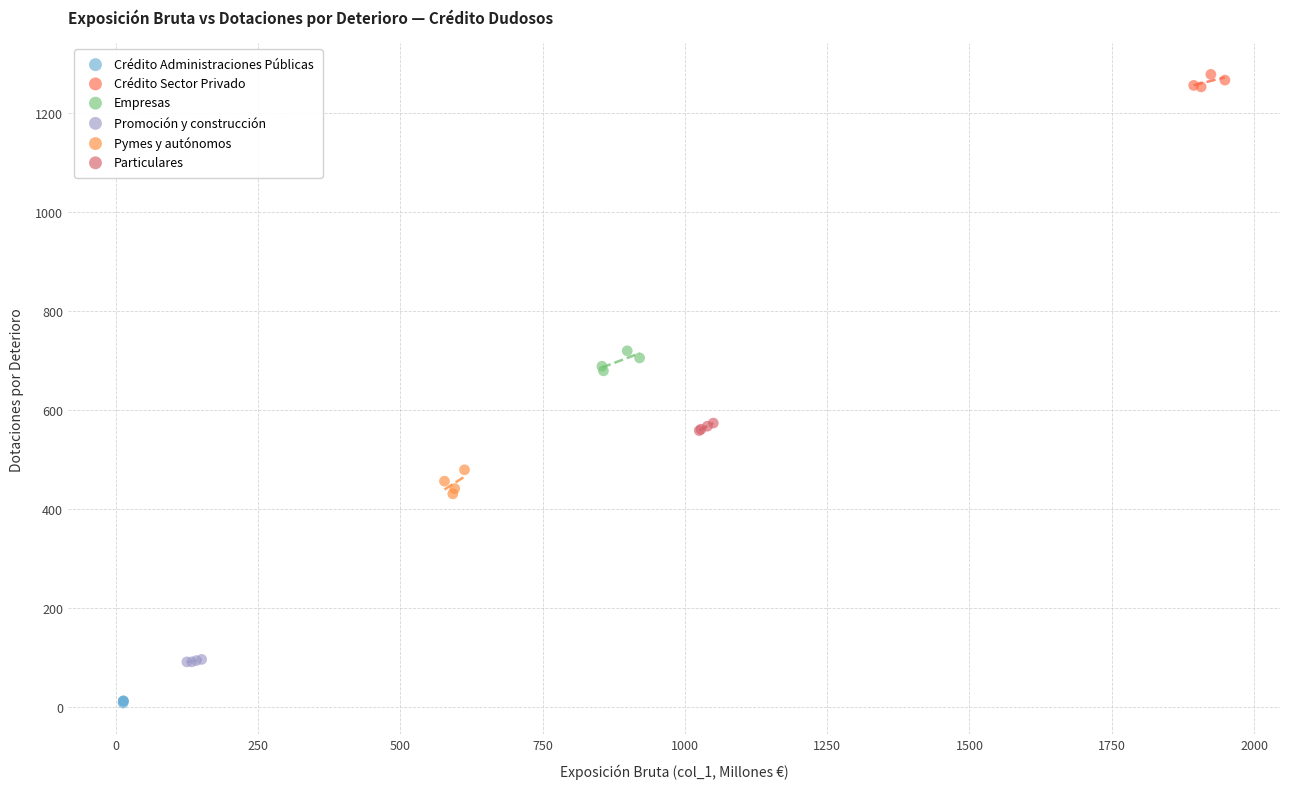

Which series contains the highest Y value?

Crédito Sector Privado